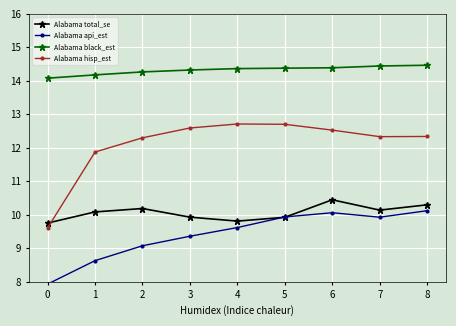

At how many categories does at least one series exceed 13?

9